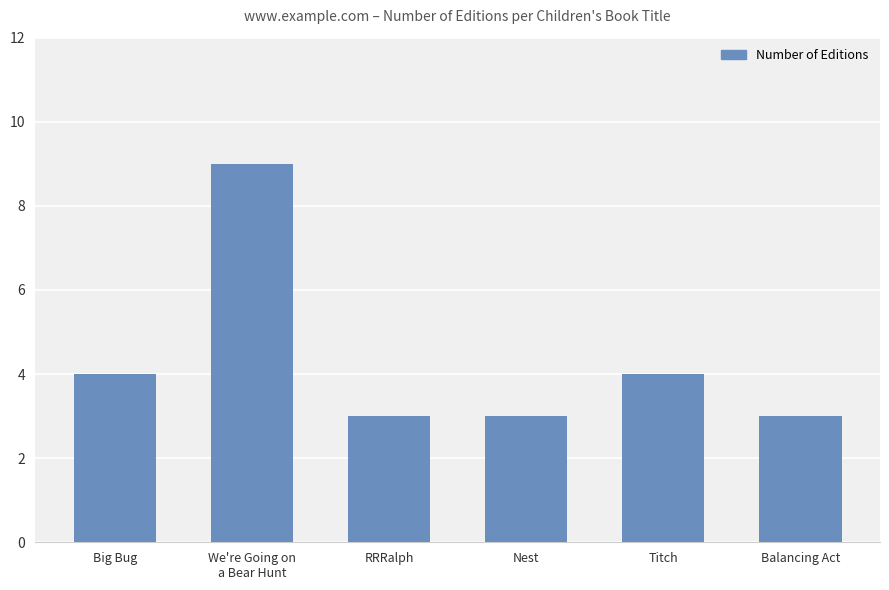

Approximately how many times larger is the value at Big Bug compared to Nest?

1.3